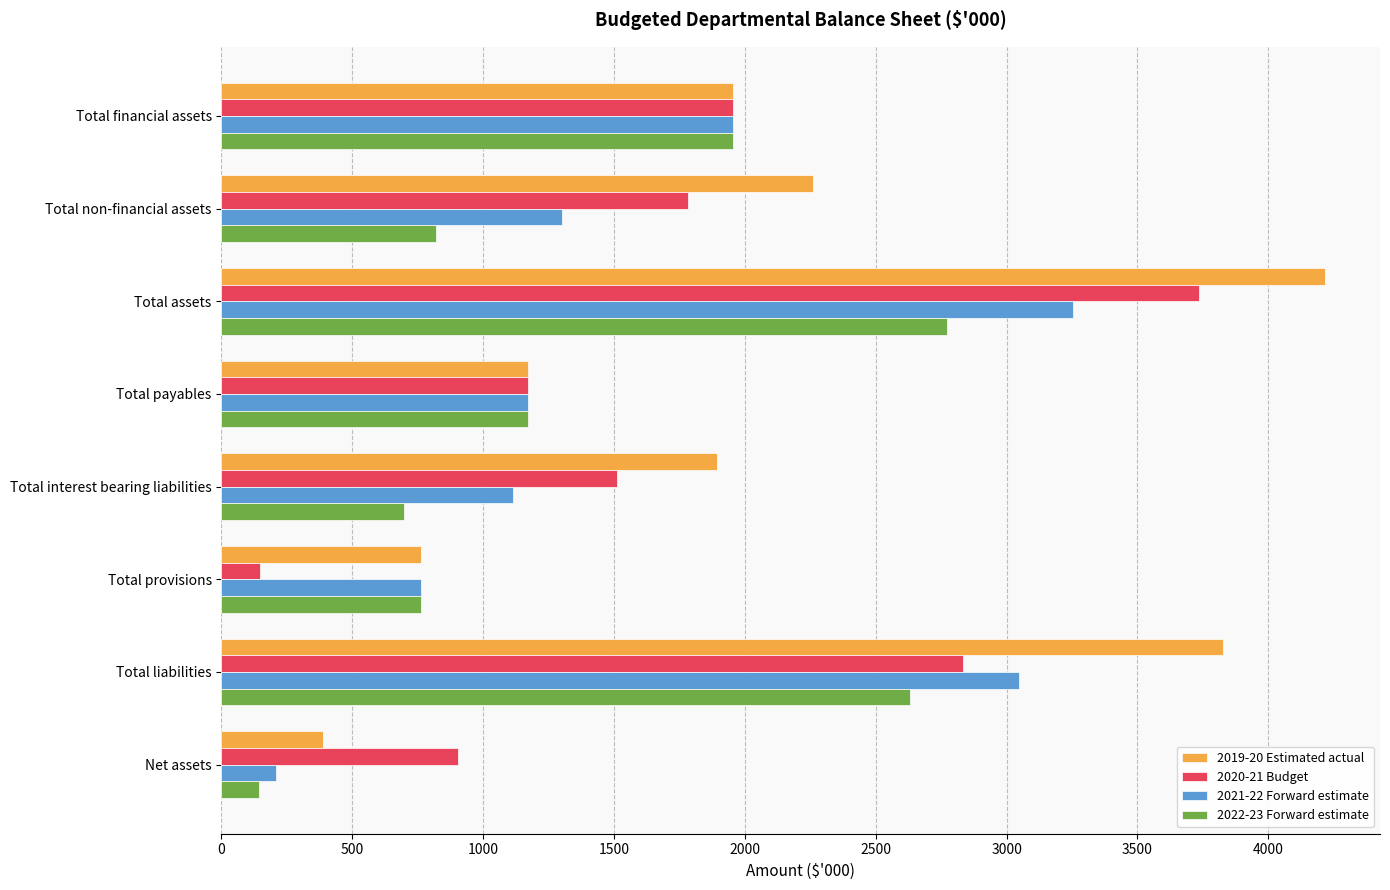

Where is 2019-20 Estimated actual nearest to the value 2302?

Total non-financial assets